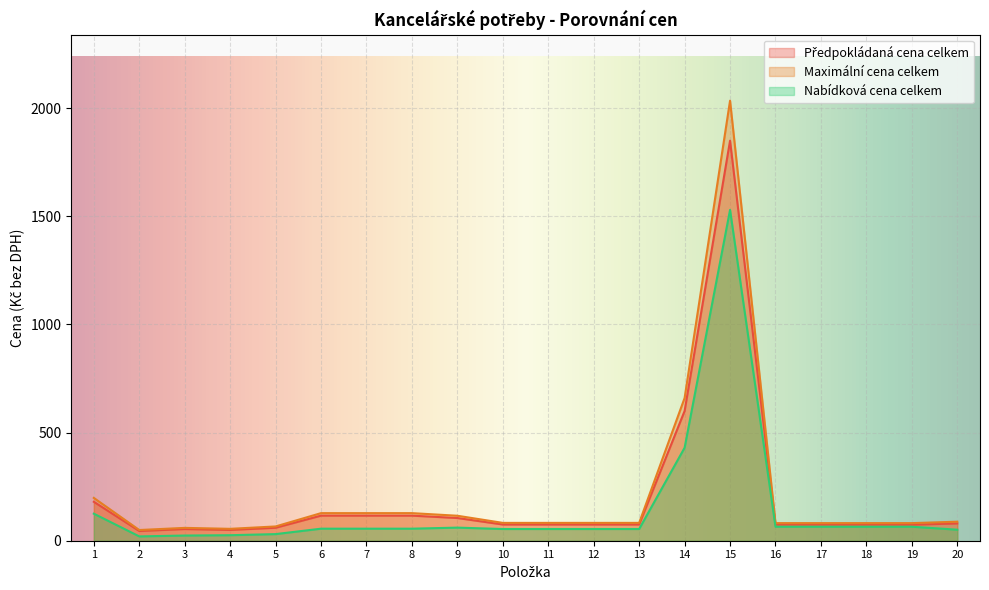

How many lines are shown in the chart?

3